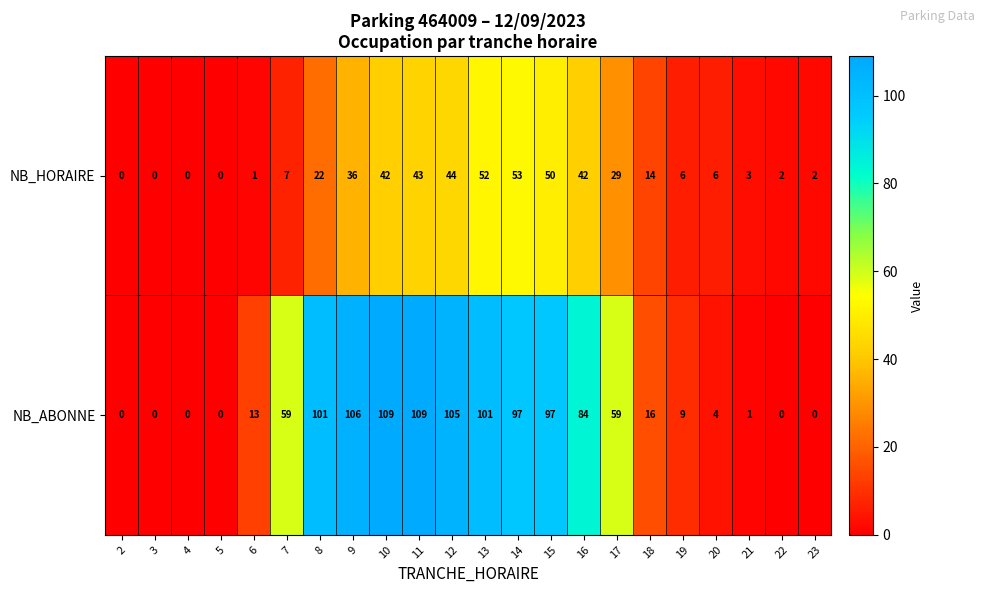

Rank the series by their maximum value, from lowest to highest.

NB_HORAIRE, NB_ABONNE